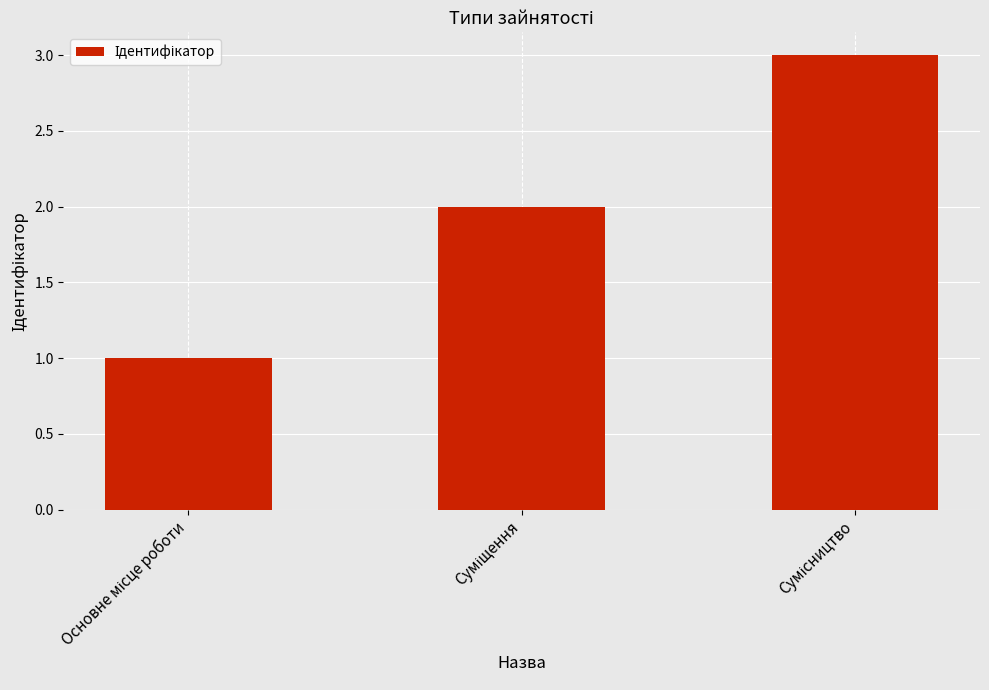

What is the greatest value displayed?

3